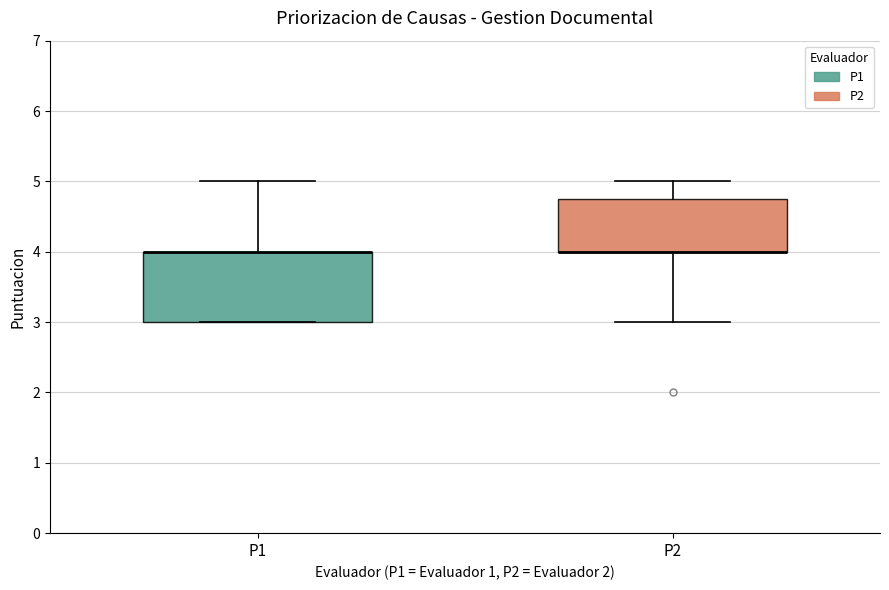

Comparing the boxes themselves (not the whiskers), which one is the tallest?

P1